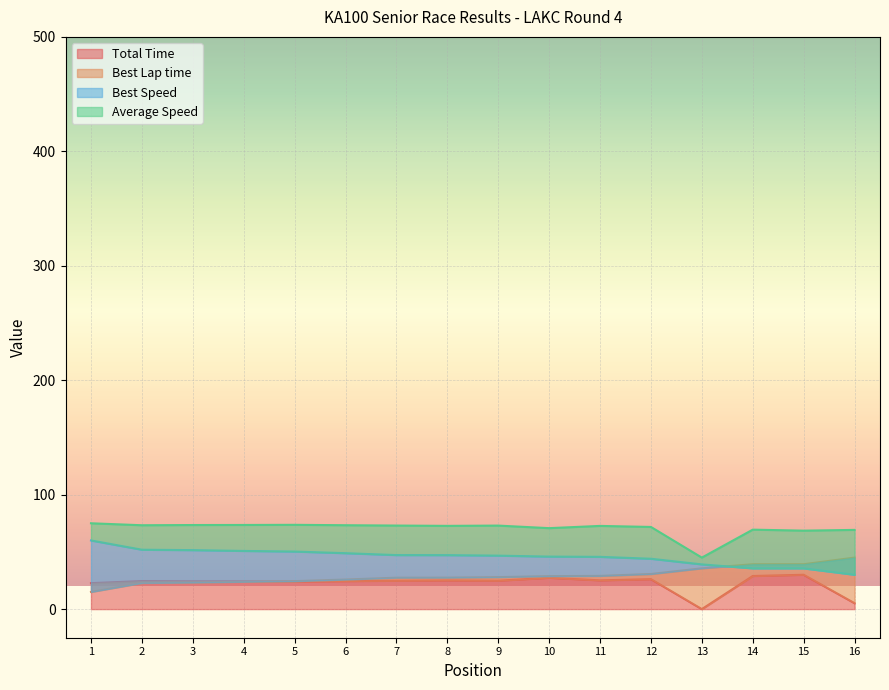

How many lines are shown in the chart?

4